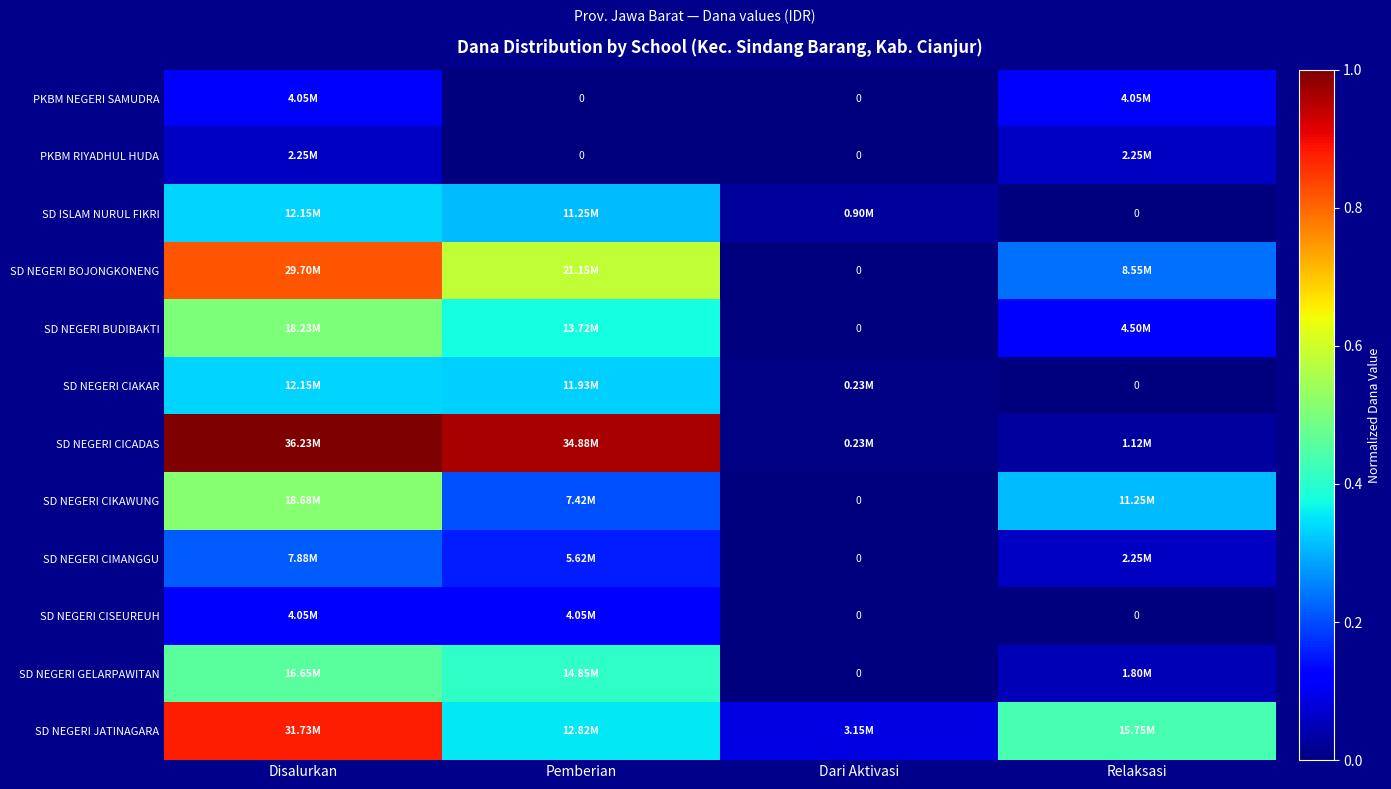

At Relaksasi, list the series in order from largest to smallest.

SD NEGERI JATINAGARA, SD NEGERI CIKAWUNG, SD NEGERI BOJONGKONENG, SD NEGERI BUDIBAKTI, PKBM NEGERI SAMUDRA, PKBM RIYADHUL HUDA, SD NEGERI CIMANGGU, SD NEGERI GELARPAWITAN, SD NEGERI CICADAS, SD ISLAM NURUL FIKRI, SD NEGERI CIAKAR, SD NEGERI CISEUREUH